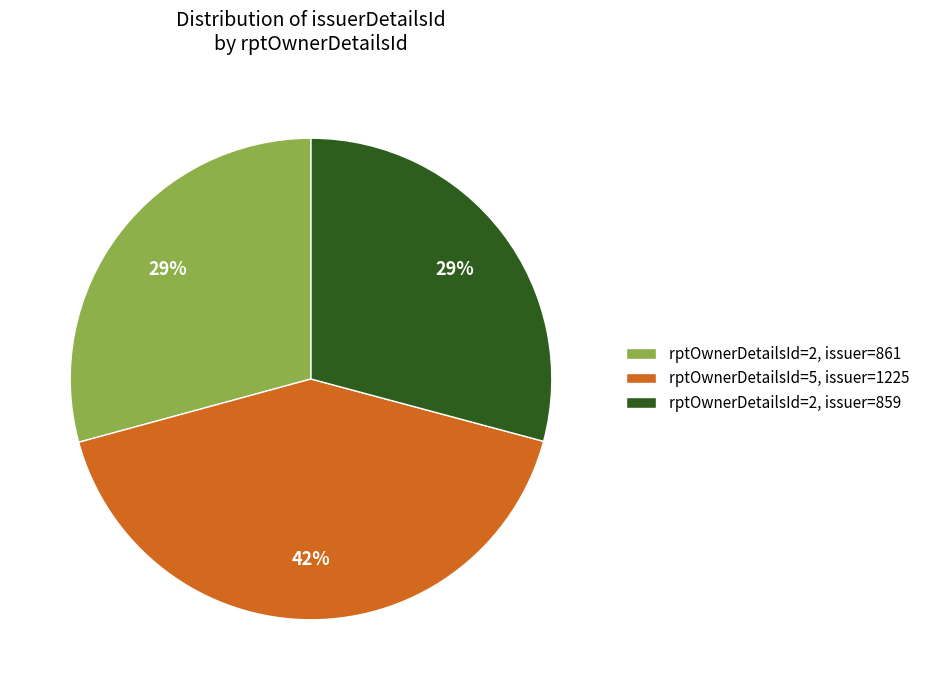

What percentage is the rptOwnerDetailsId=2, issuer=859 slice, to the nearest percent?

29%